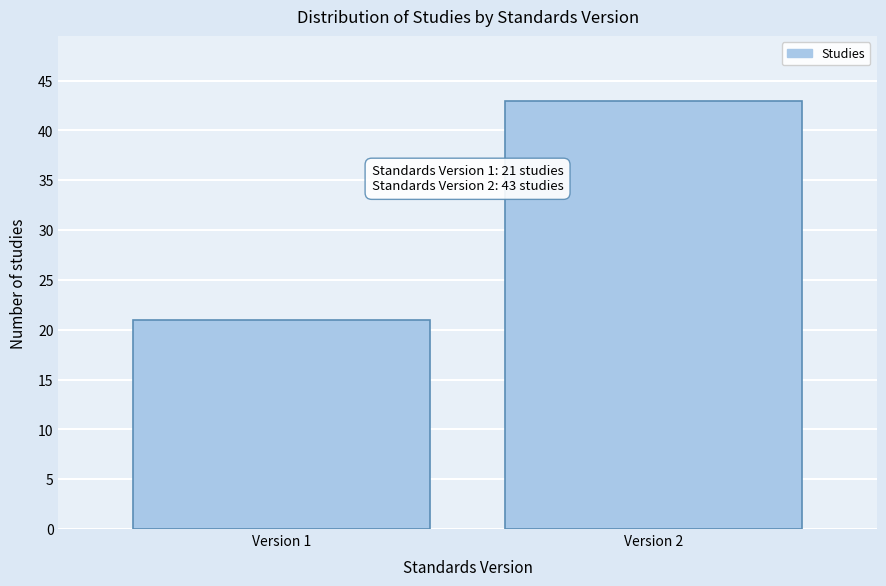

Reading left to right, what are all the values shown in this chart?

Version 1=21	Version 2=43